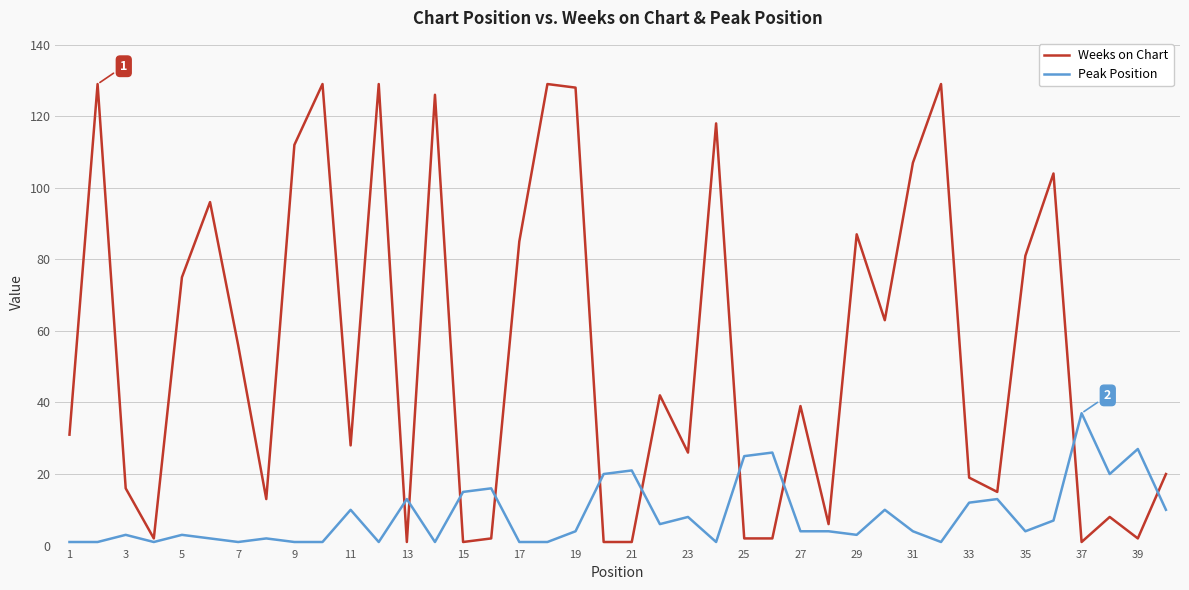

What is the average value of the Peak Position series?

9